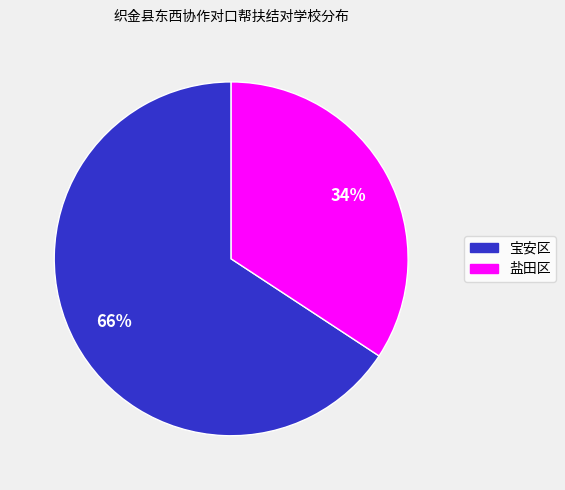

To the nearest percent, what is the difference between the 盐田区 and 宝安区 slice percentages?

32%